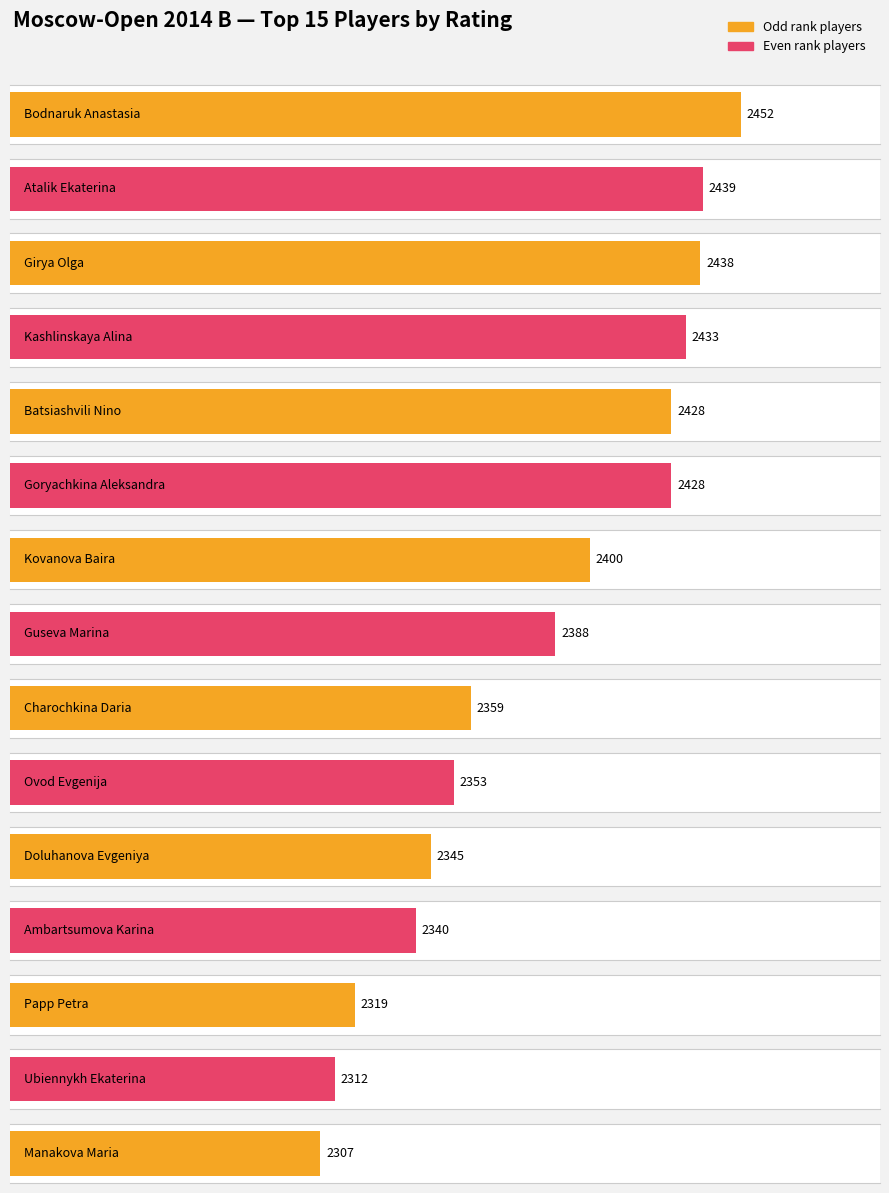

What is the difference between the maximum and second lowest values?

140